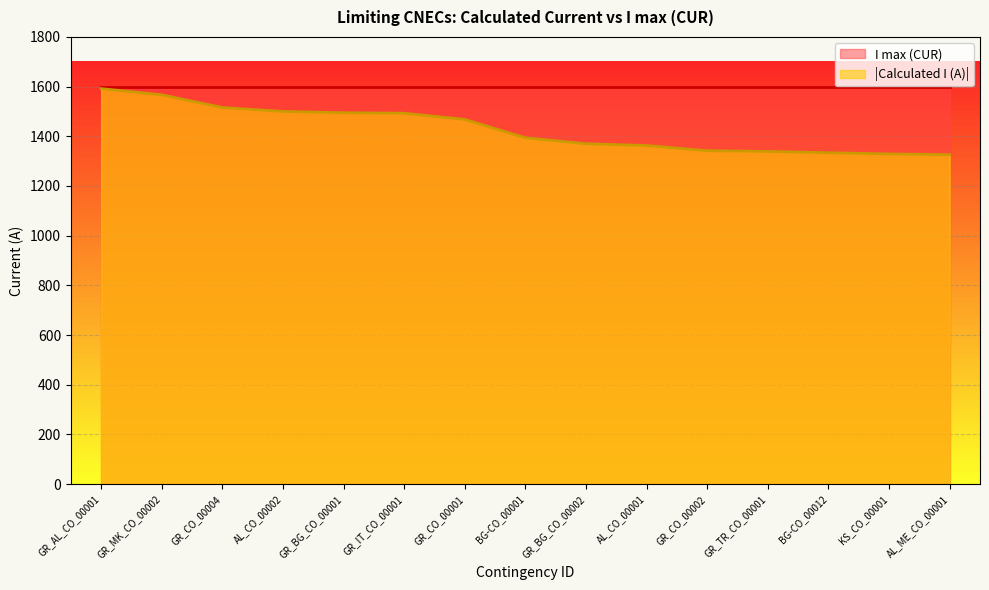

True or false: the data has more than 2 interior local peaks.

False